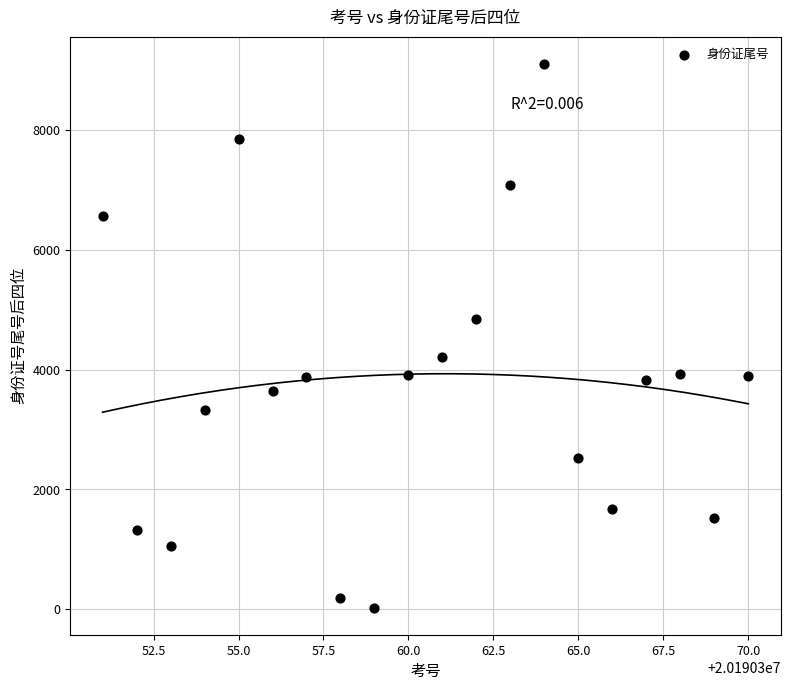

What is the range of Y values (max minus min)?

9076